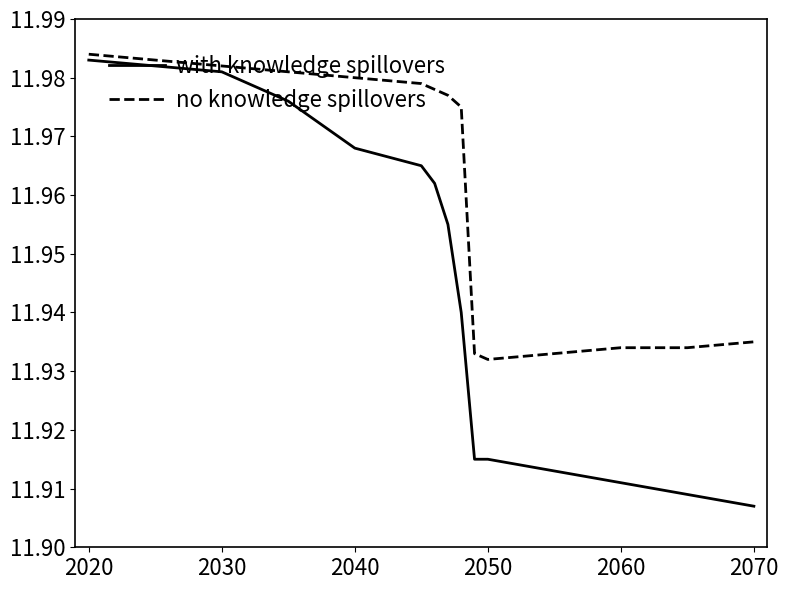

What is the difference between the maximum and minimum values in the with knowledge spillovers series?

0.1